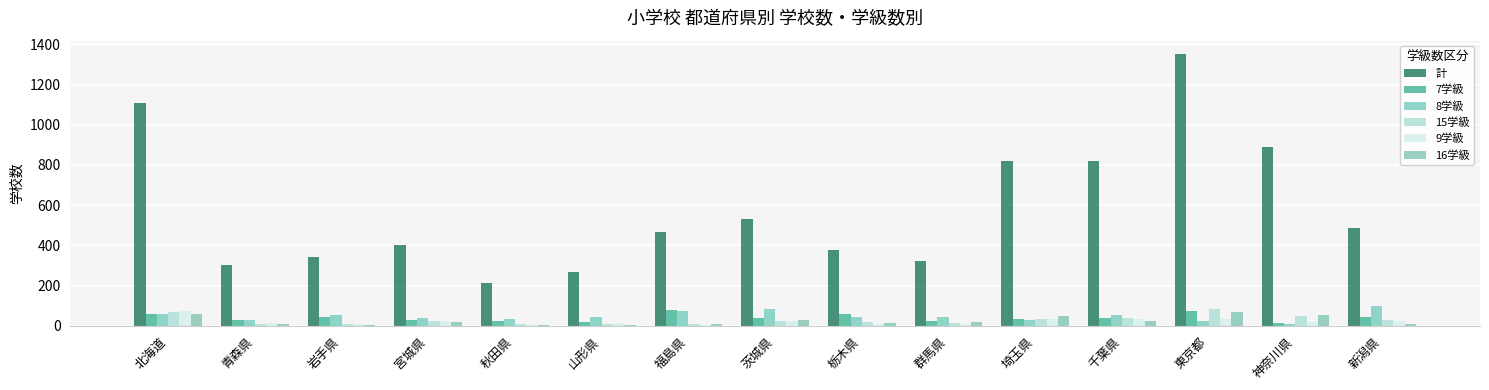

Which series has the largest range (max minus min)?

計